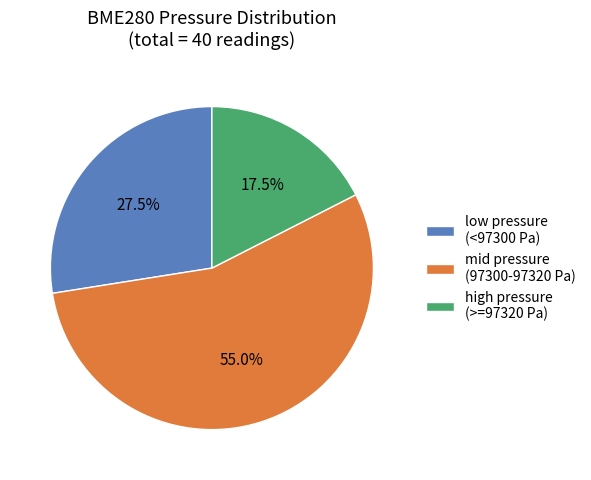

Rank the categories by value from highest to lowest.

mid pressure (97300-97320 Pa), low pressure (<97300 Pa), high pressure (>=97320 Pa)